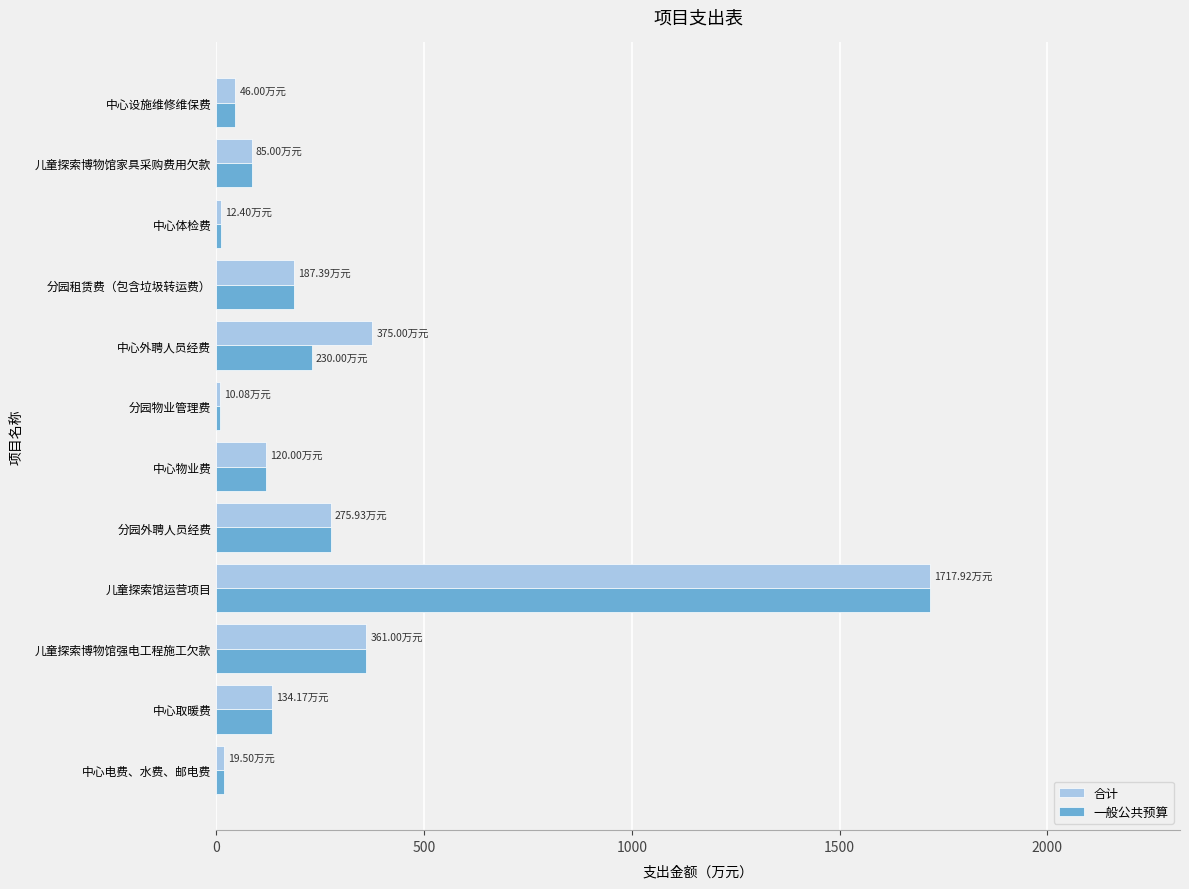

At which category does the chart reach its peak across all series?

儿童探索馆运营项目